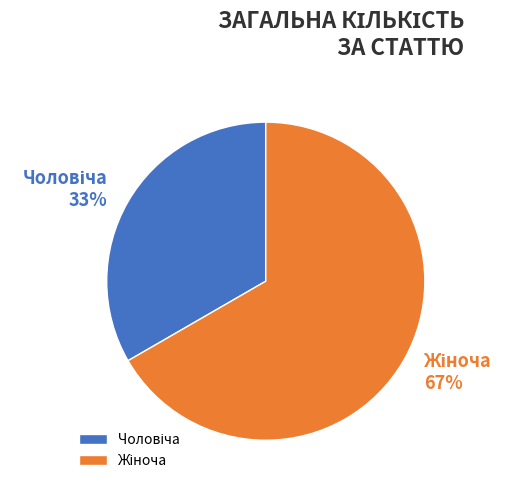

To the nearest percent, what is the average slice percentage?

50%